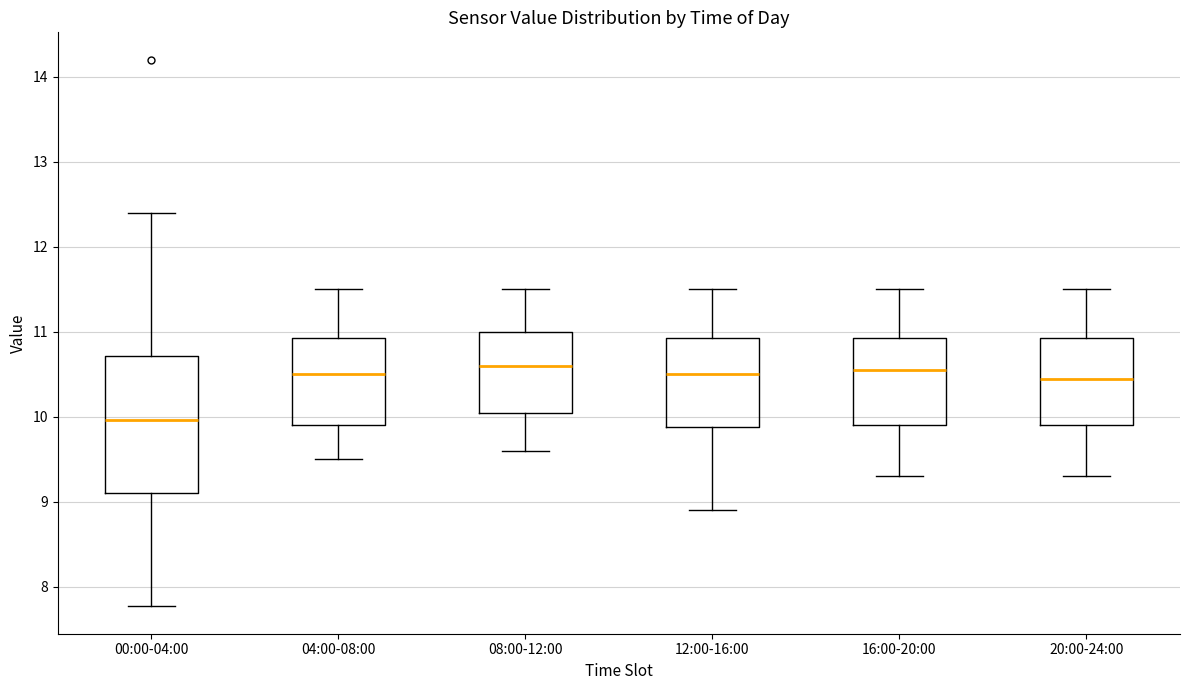

Which box is the tallest, from its lower edge to its upper edge?

00:00-04:00